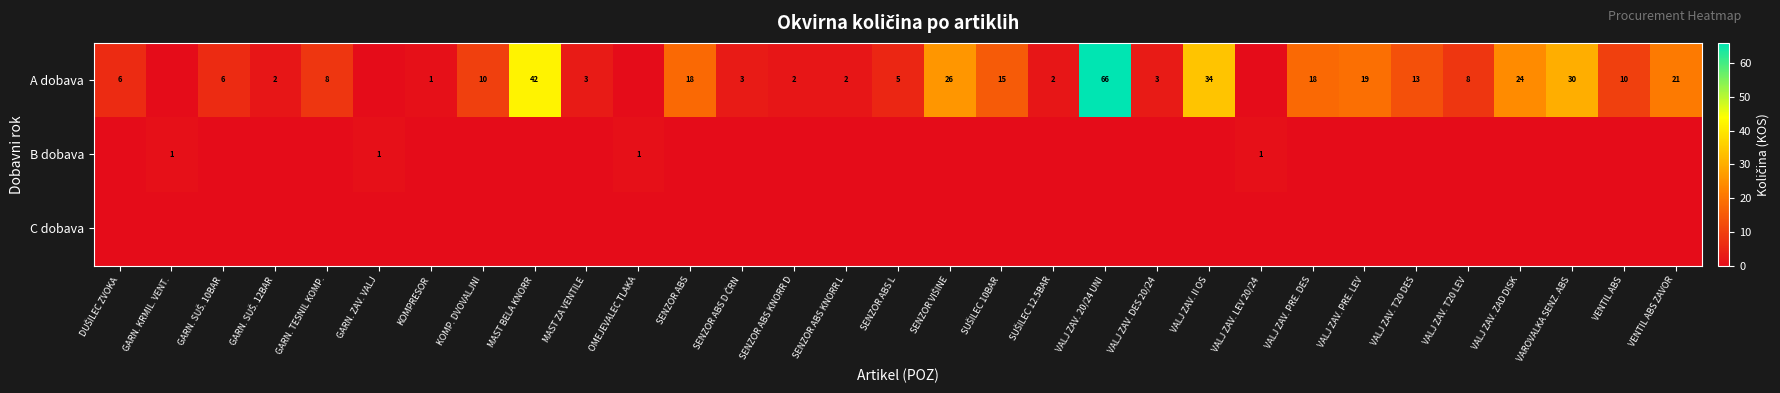

At which category is the sum across all series the highest?

VALJ ZAV. 20/24 UNI